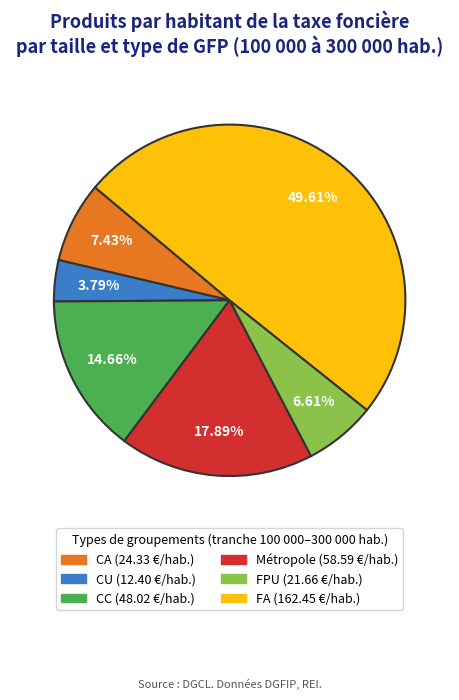

Which category has the smallest portion of the pie?

Communauté urbaine